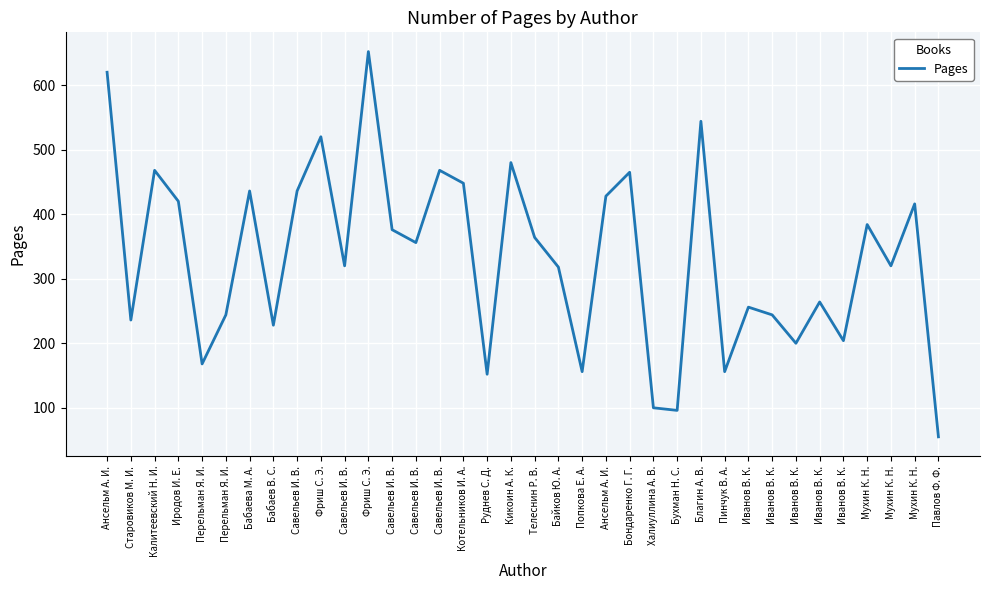

True or false: the data has more than 1 interior local peaks.

True